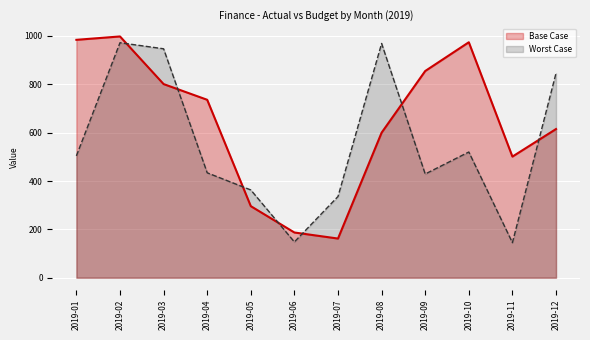

At which category is the sum across all series the highest?

2019-02